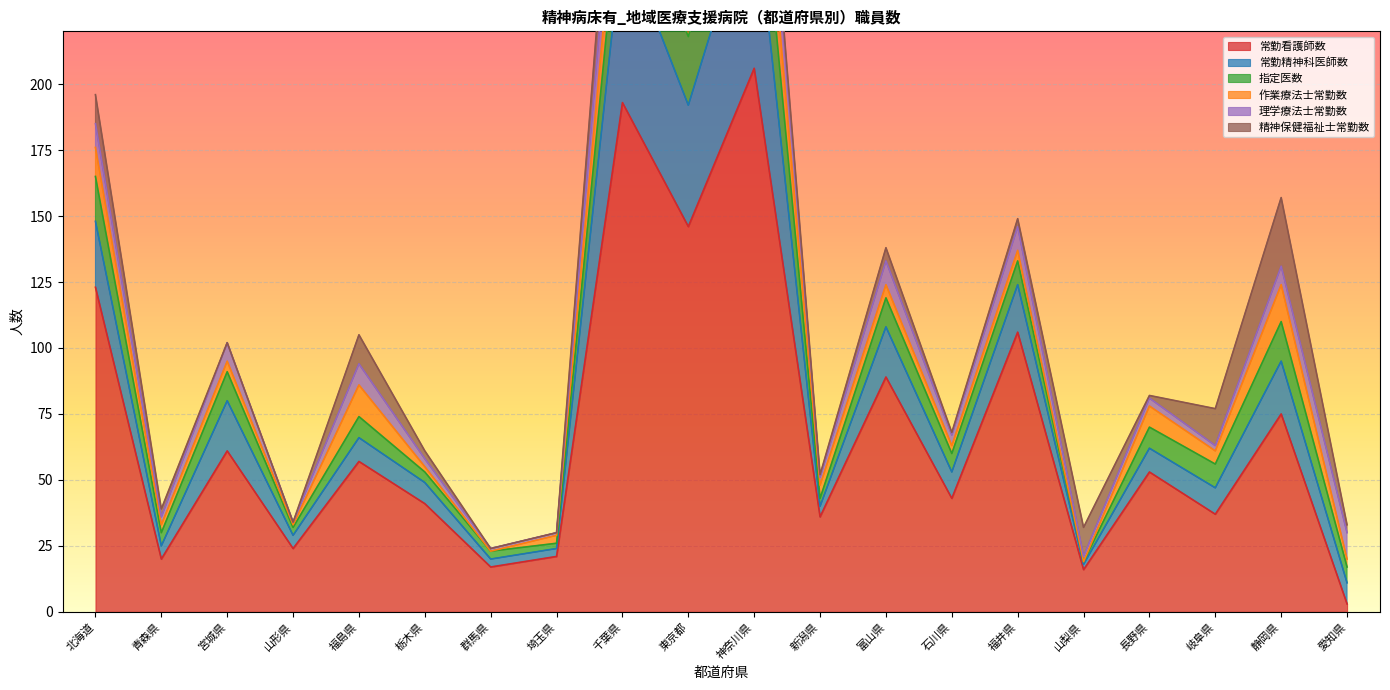

What is the difference between the maximum and second lowest values in the 理学療法士常勤数 series?

28